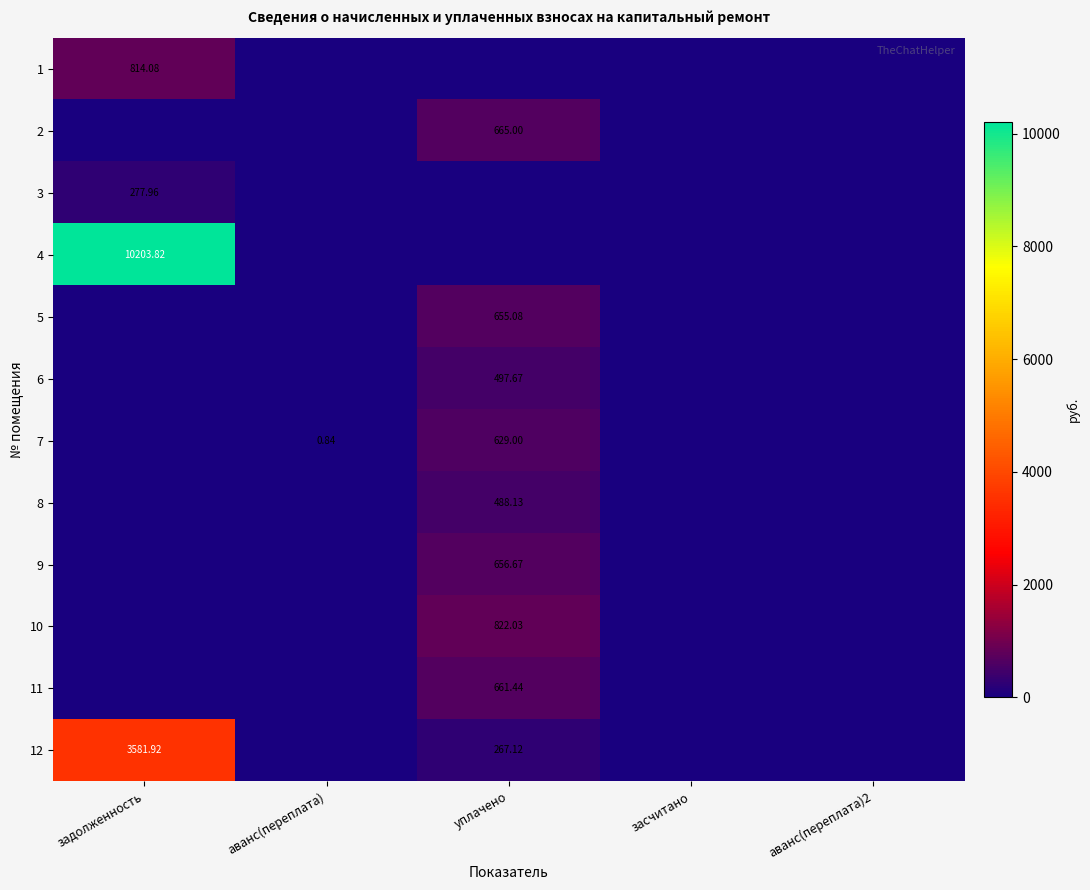

At which label does 4 reach its minimum?

аванс(переплата)